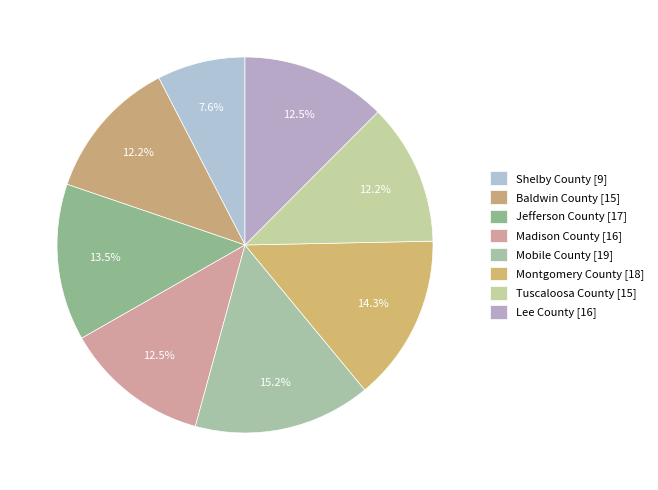

What is the smallest slice in the pie chart?

Shelby County